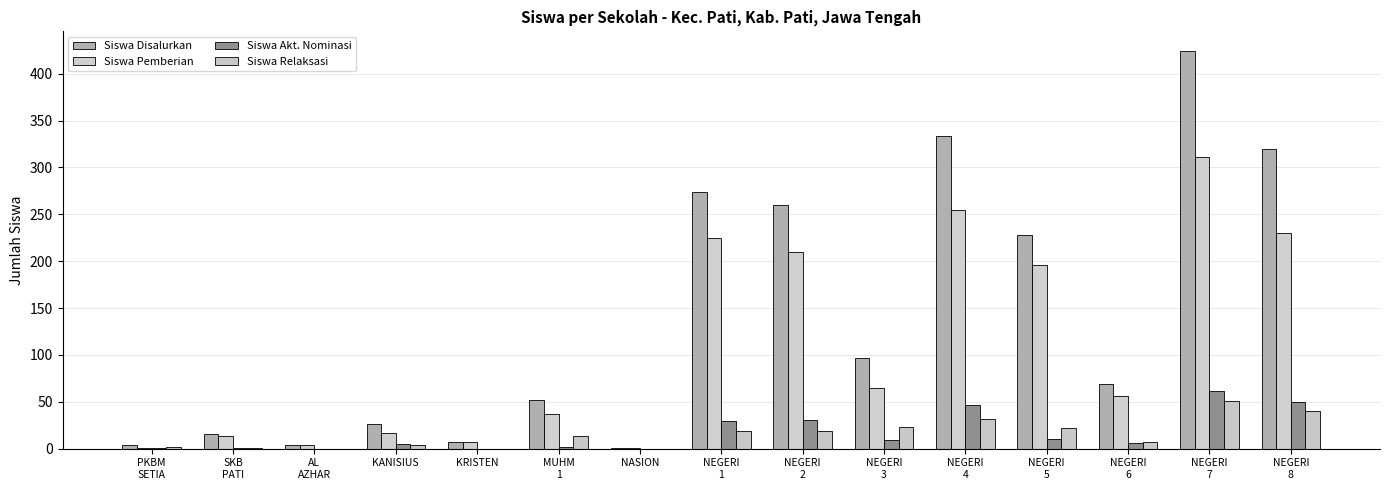

Is the value of Siswa Disalurkan at NEGERI
1 greater than the value of Siswa Pemberian at NEGERI
6?

Yes